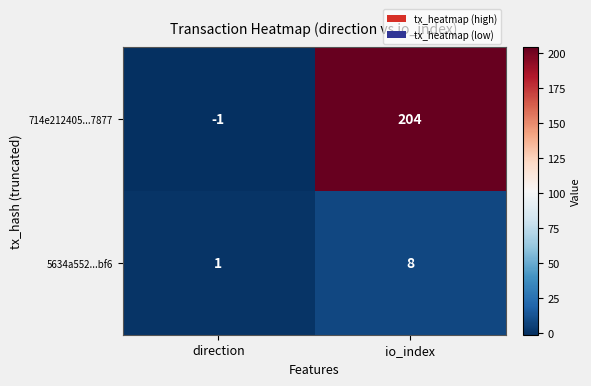

What is the approximate value of 714e212405...7877 at io_index, to the nearest 10?

200